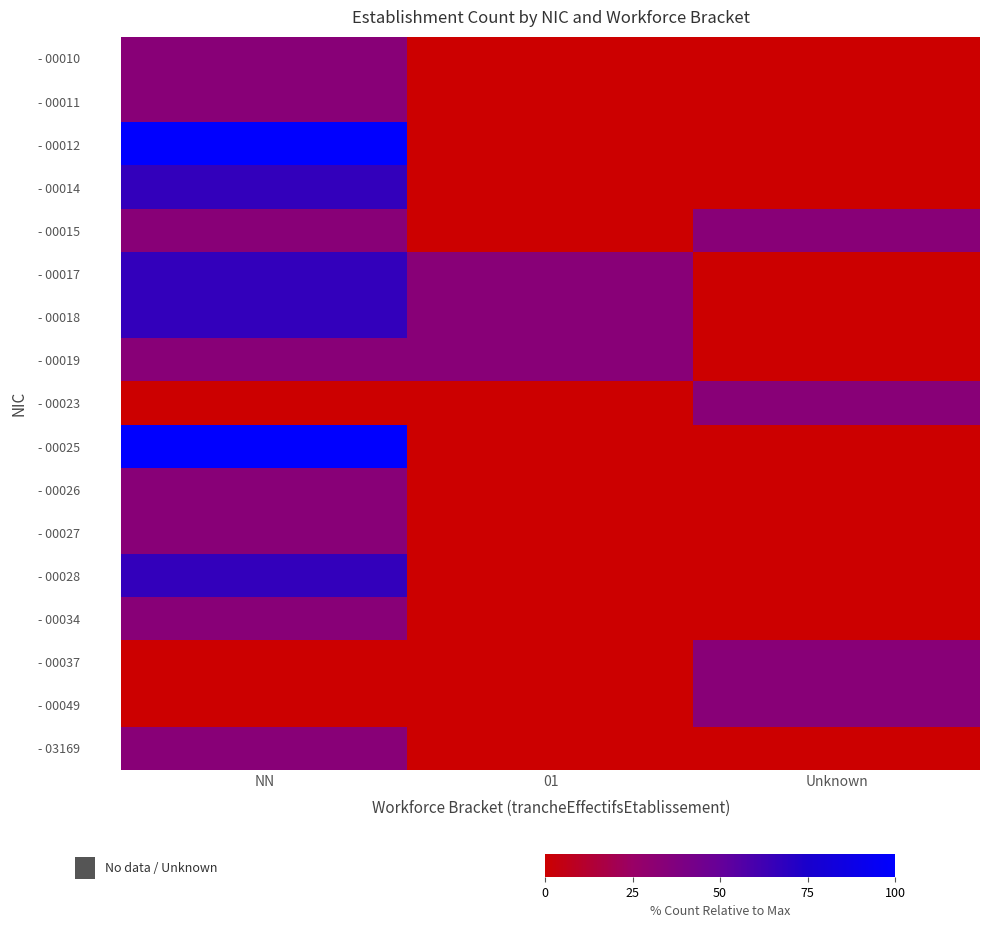

Reading right to left, transcribe all the data shown in this chart.

- 00010: Unknown=0.0	01=0.0	NN=33.3
- 00011: Unknown=0.0	01=0.0	NN=33.3
- 00012: Unknown=0.0	01=0.0	NN=100.0
- 00014: Unknown=0.0	01=0.0	NN=66.7
- 00015: Unknown=33.3	01=0.0	NN=33.3
- 00017: Unknown=0.0	01=33.3	NN=66.7
- 00018: Unknown=0.0	01=33.3	NN=66.7
- 00019: Unknown=0.0	01=33.3	NN=33.3
- 00023: Unknown=33.3	01=0.0	NN=0.0
- 00025: Unknown=0.0	01=0.0	NN=100.0
- 00026: Unknown=0.0	01=0.0	NN=33.3
- 00027: Unknown=0.0	01=0.0	NN=33.3
- 00028: Unknown=0.0	01=0.0	NN=66.7
- 00034: Unknown=0.0	01=0.0	NN=33.3
- 00037: Unknown=33.3	01=0.0	NN=0.0
- 00049: Unknown=33.3	01=0.0	NN=0.0
- 03169: Unknown=0.0	01=0.0	NN=33.3